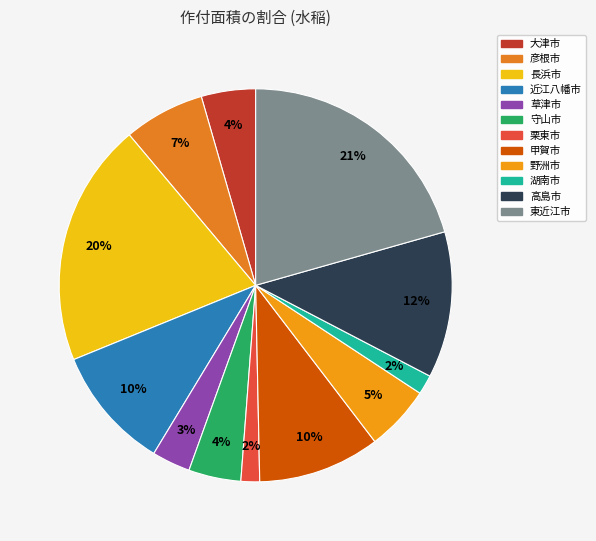

Rank the categories by value from highest to lowest.

東近江市, 長浜市, 高島市, 近江八幡市, 甲賀市, 彦根市, 野洲市, 大津市, 守山市, 草津市, 湖南市, 栗東市